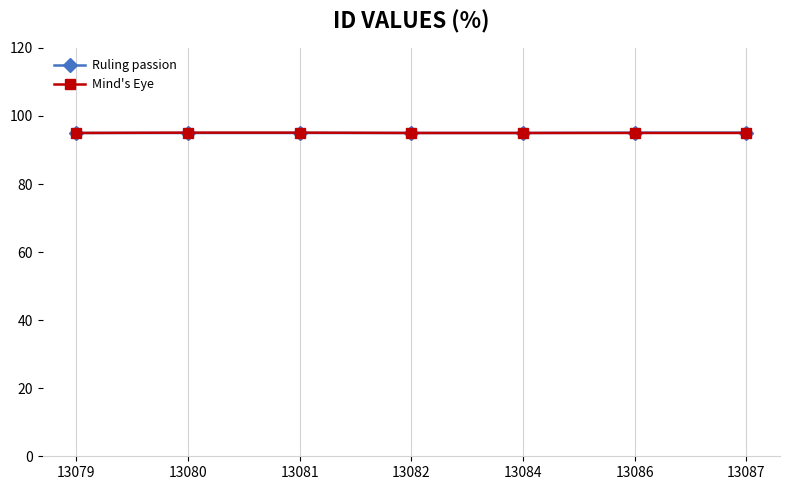

What is the total value across all series at 13081?

190.1